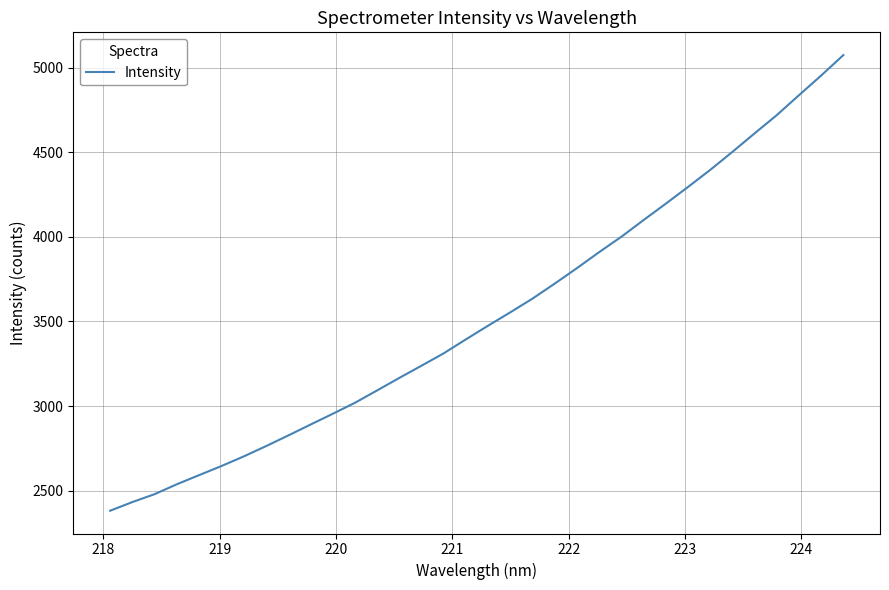

What is the minimum value shown in the chart?

2381.2